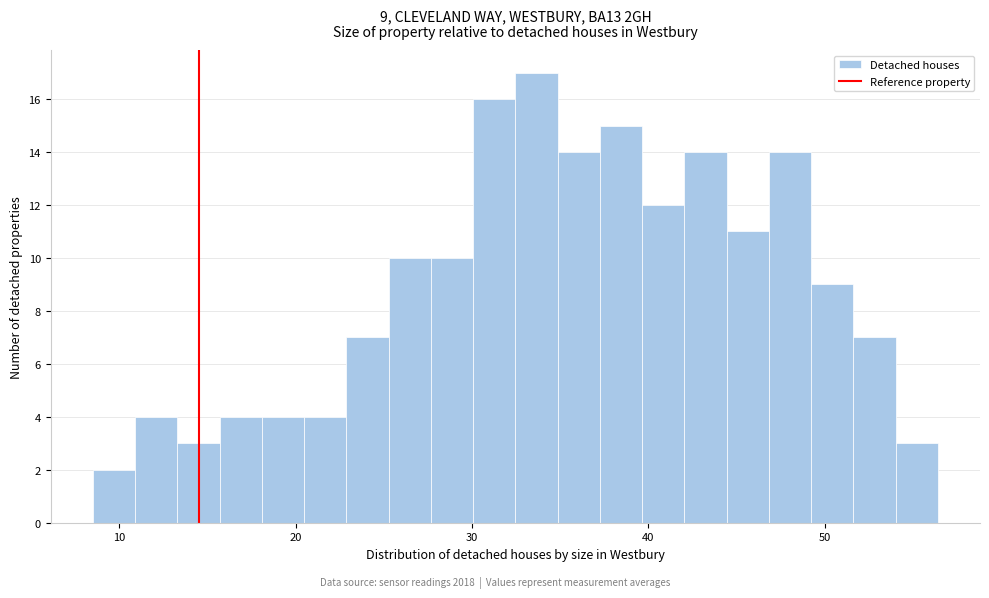

Read against the x-axis, roughly where is the centre of the tallest bar?

34